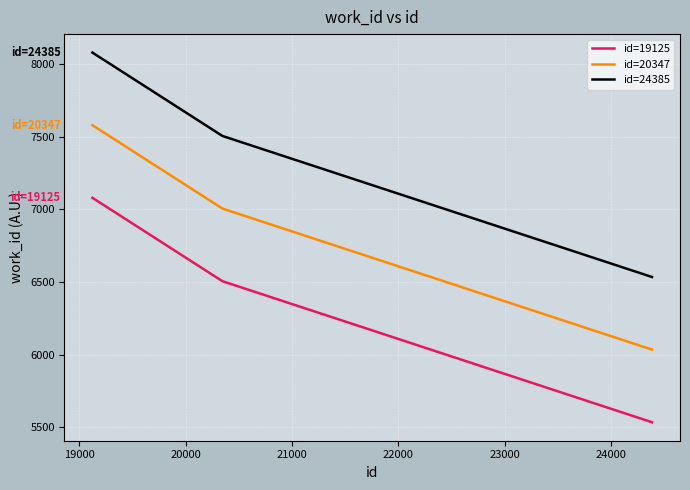

List the series in order of their peak value, lowest first.

id=19125, id=20347, id=24385